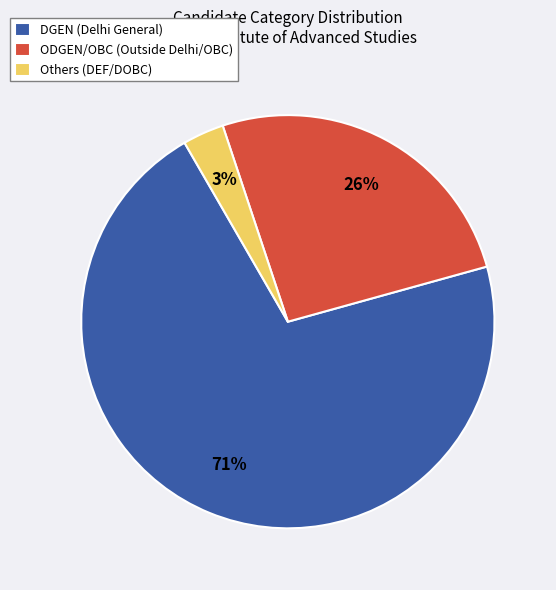

To the nearest percent, what is the average slice percentage?

33%